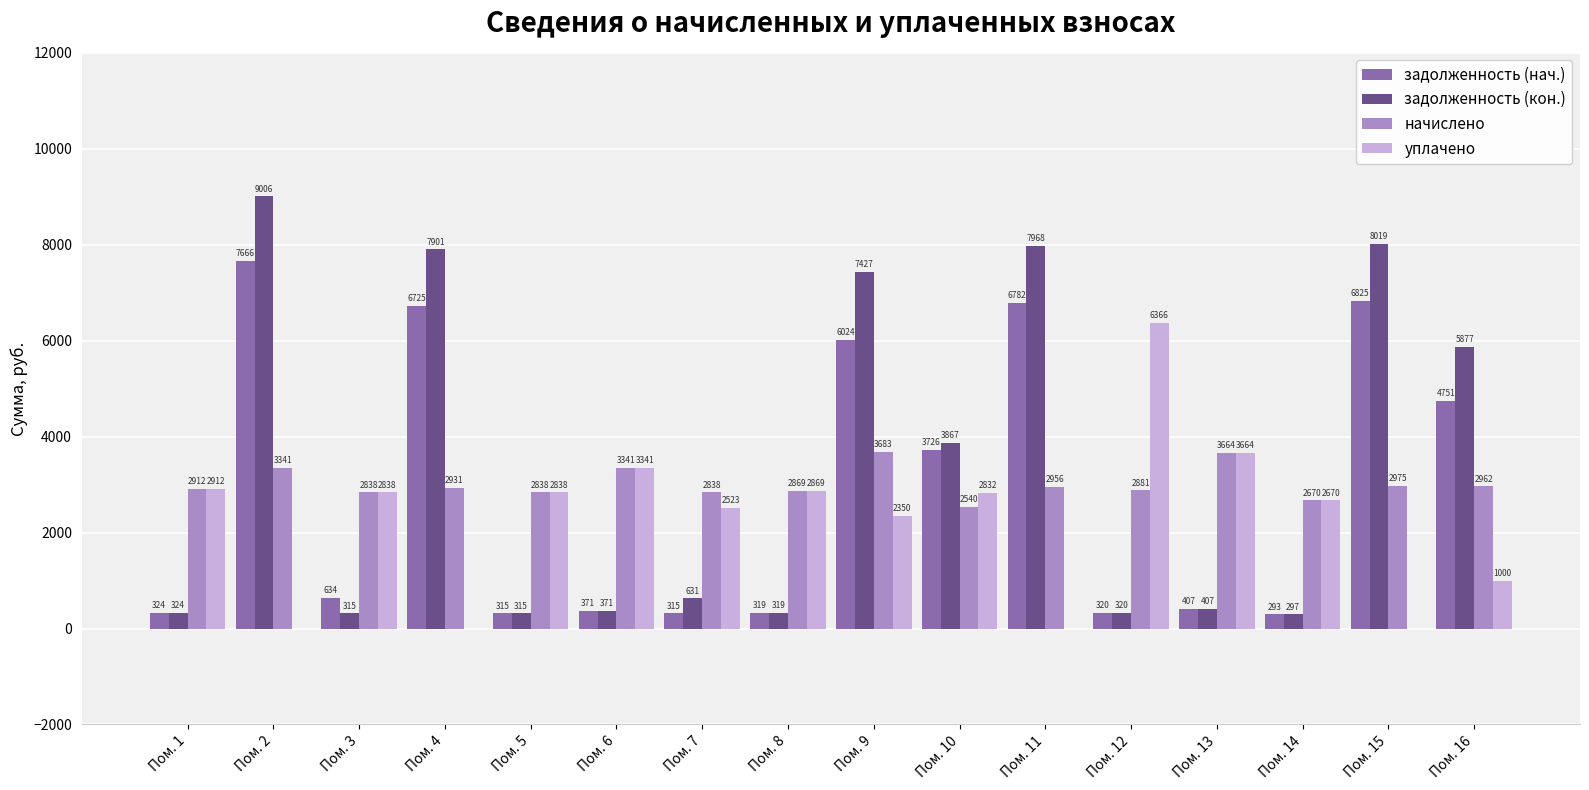

Where is задолженность (нач.) nearest to the value 3979?

Пом. 10